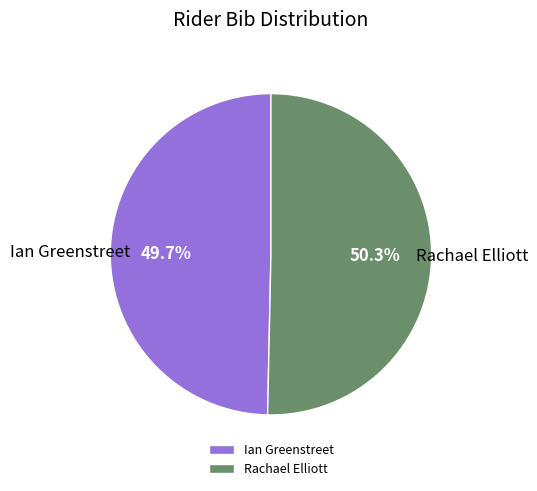

What is the ratio of the value at Ian Greenstreet to the value at Rachael Elliott?

1.0